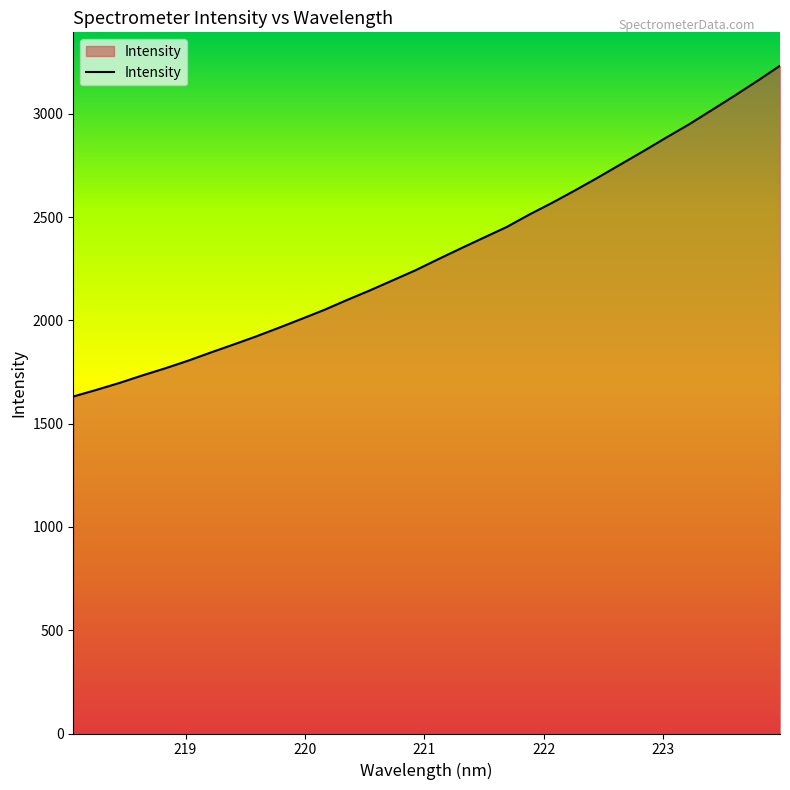

What is the sum of all values?

74465.3